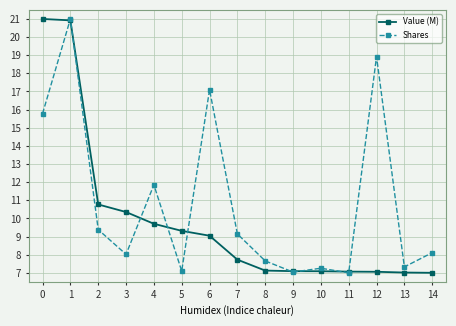

Does the chart display data point markers on the line(s)?

Yes